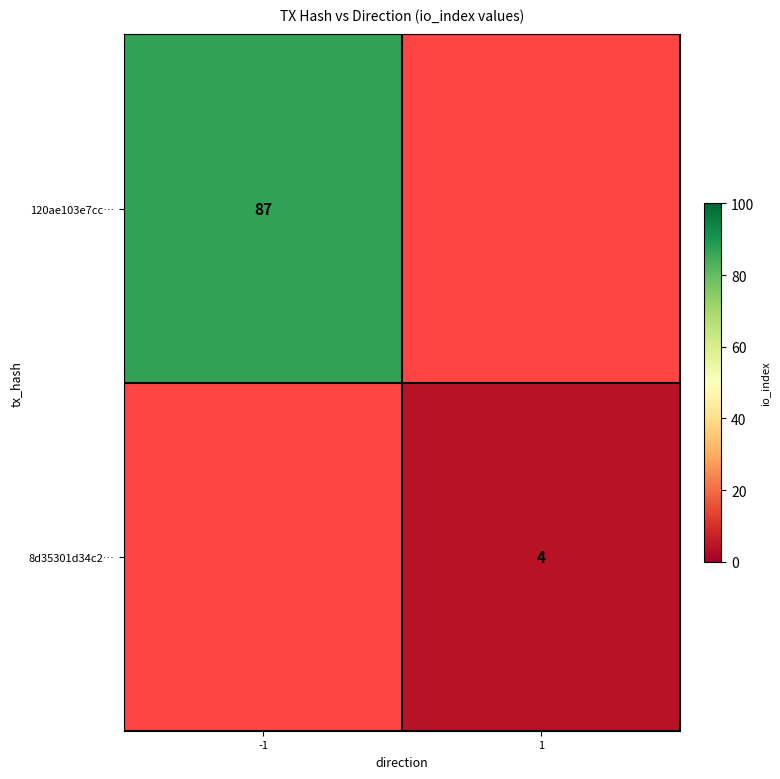

How many categories are shown in the chart?

2